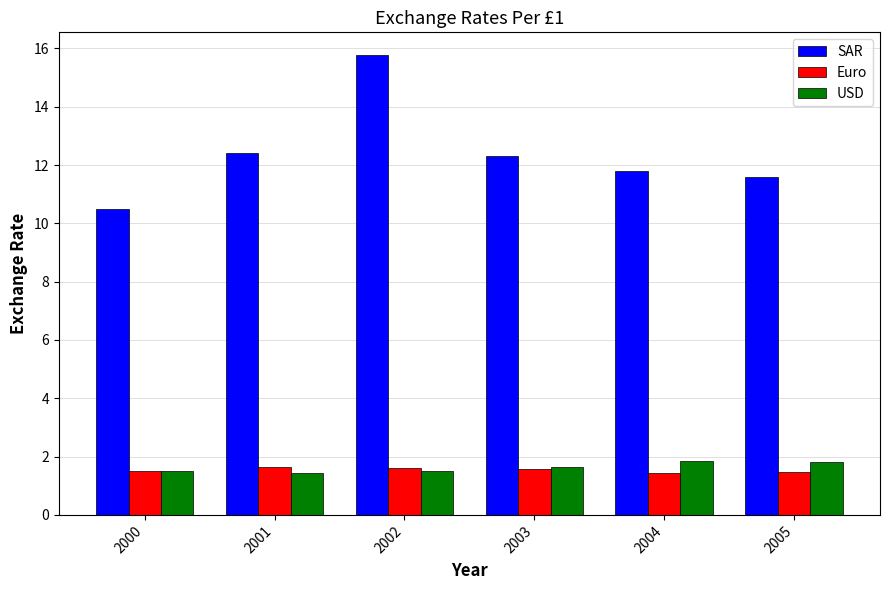

Is it true that Euro equals 0.9 at 2003?

False